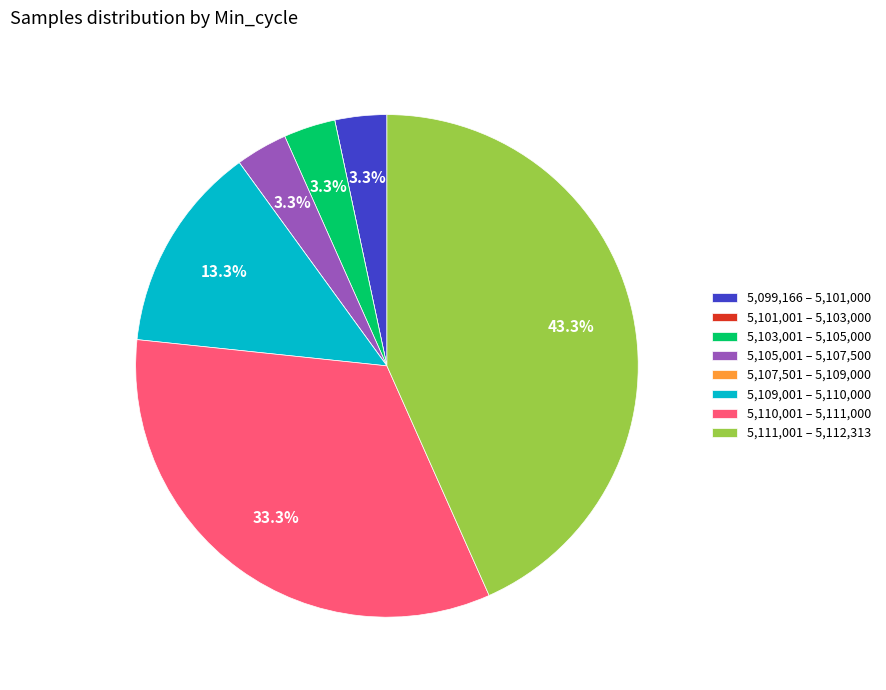

Which category has the biggest portion of the pie?

5,111,001 – 5,112,313